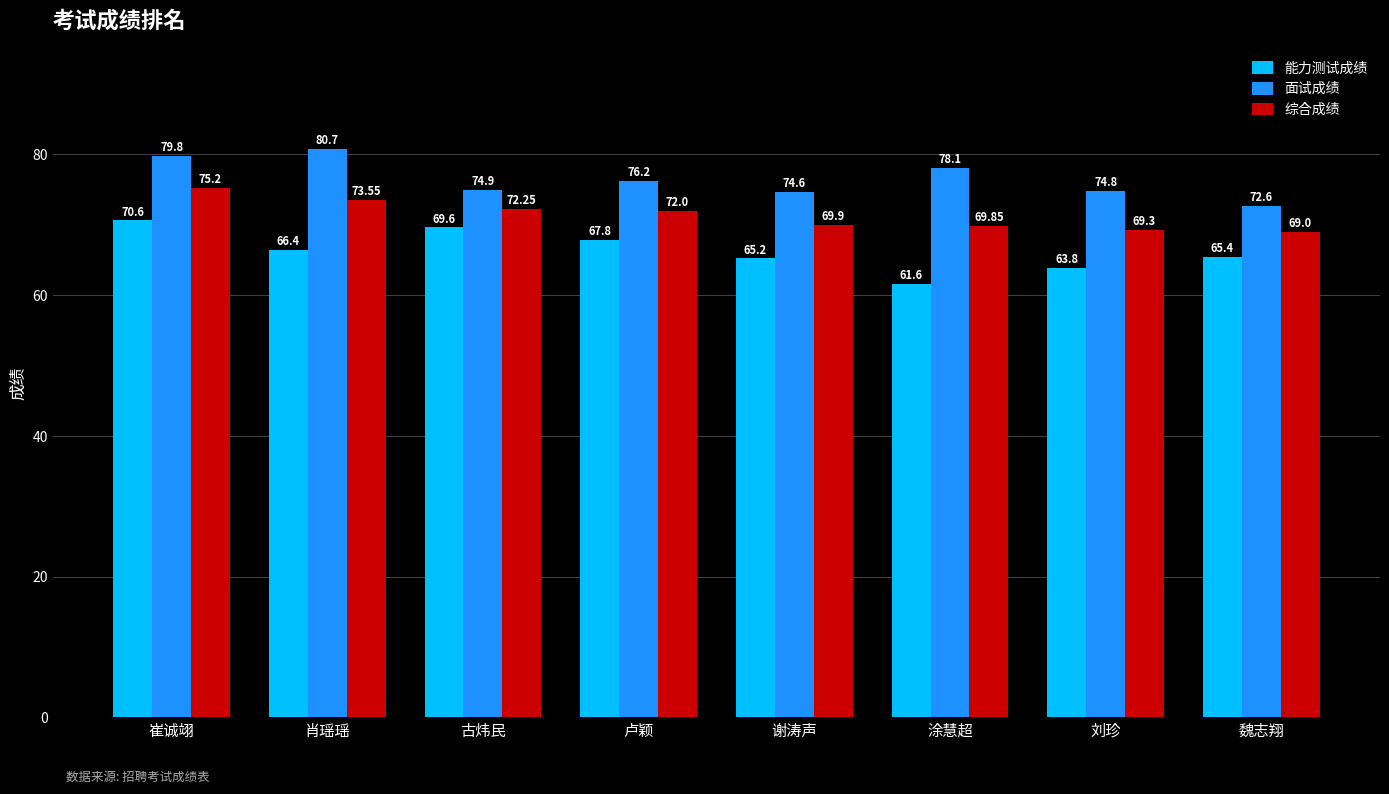

Which series has the widest spread of values?

能力测试成绩